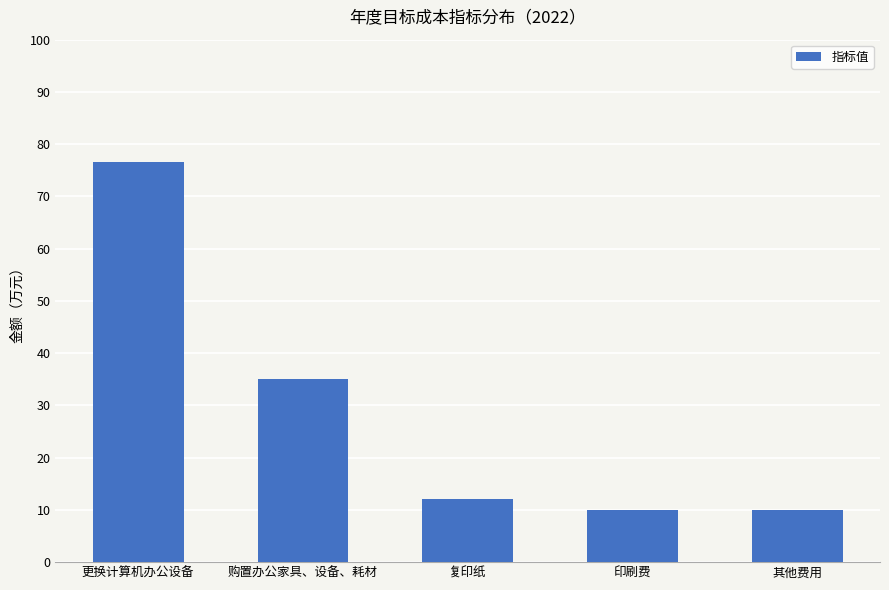

At which label does the data first exceed 12?

更换计算机办公设备